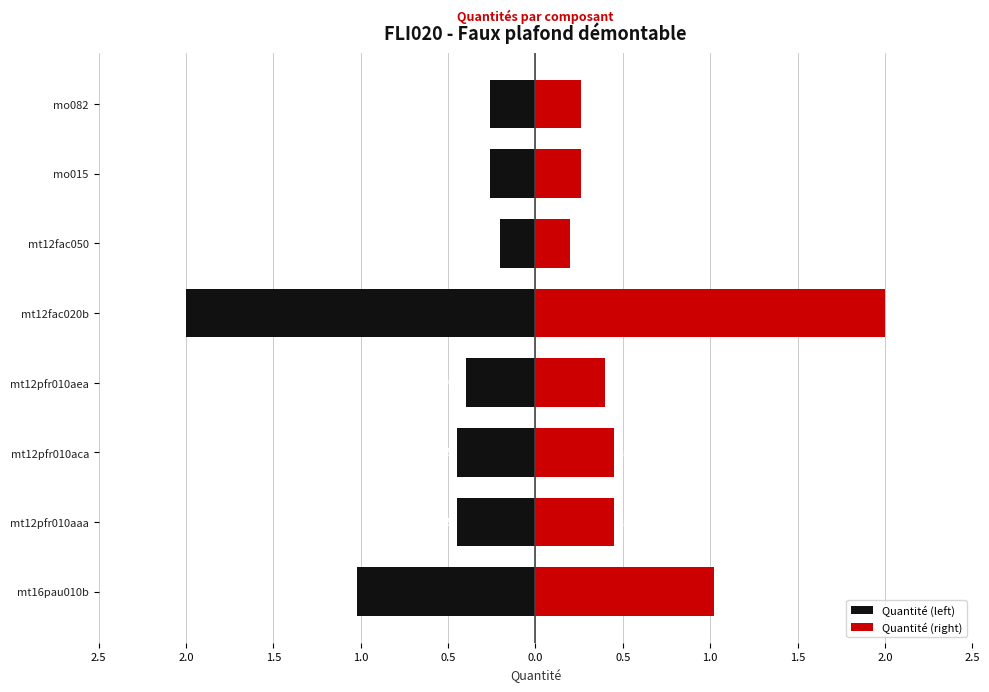

Where is Quantité (right) nearest to the value 1?

mt16pau010b